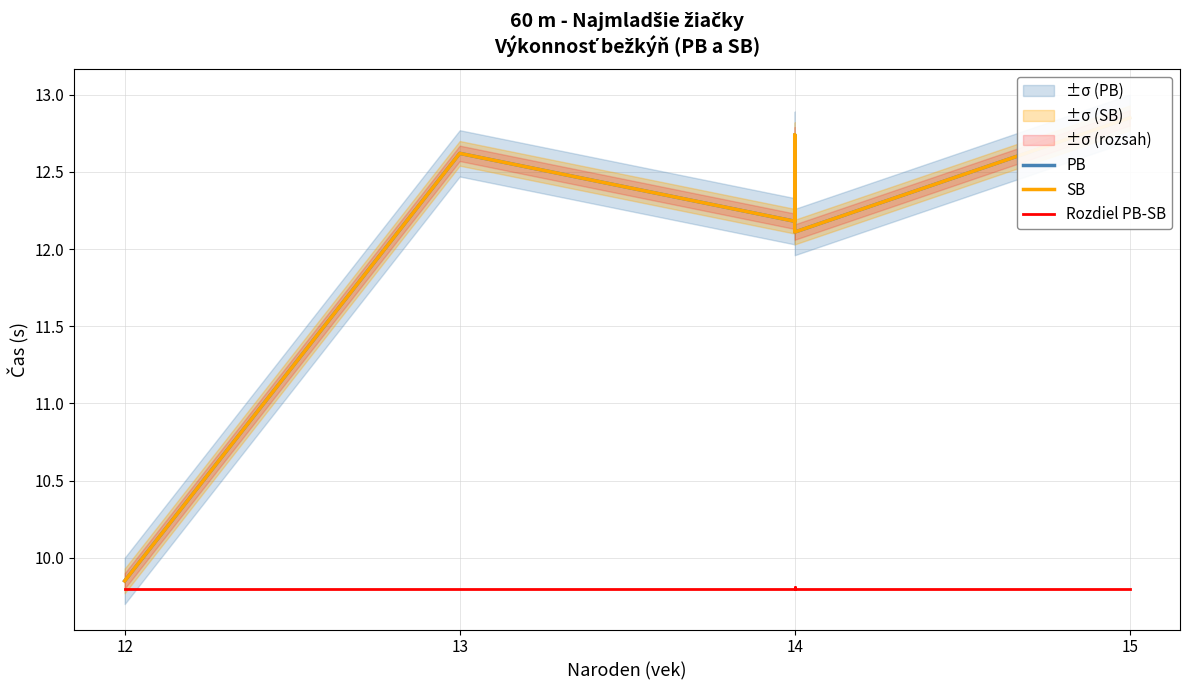

Which category has the lowest value in the SB series?

12